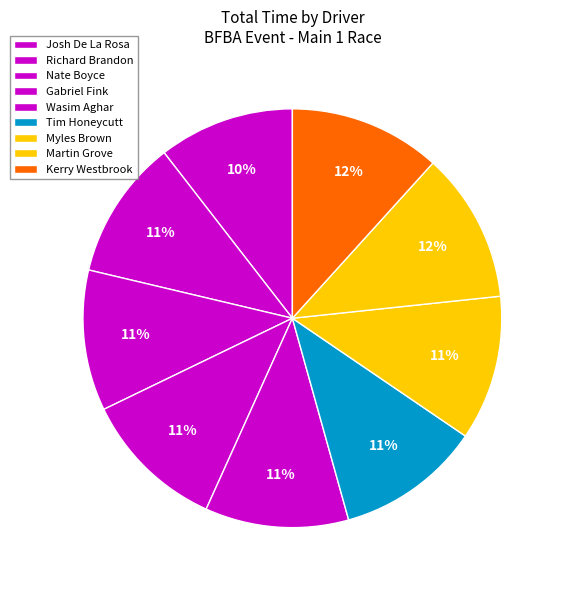

How many slices are in this pie chart?

9